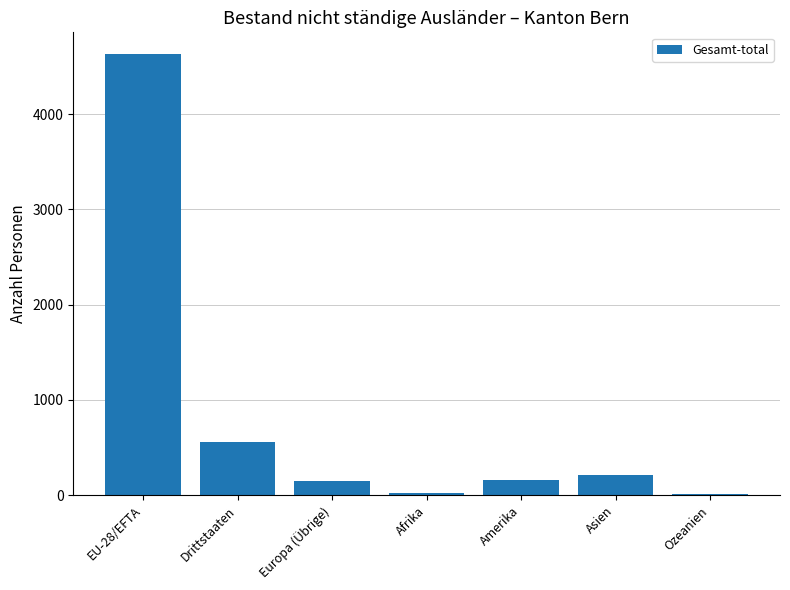

The chart shows a value of 786 at Drittstaaten. True or false?

False